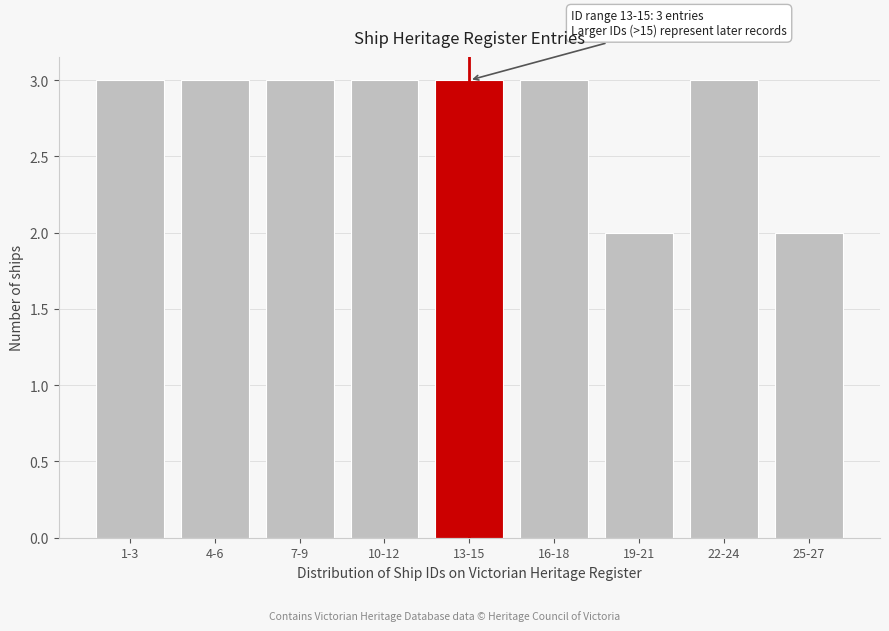

Reading left to right, what are all the values shown in this chart?

3	3	3	3	3	3	2	3	2